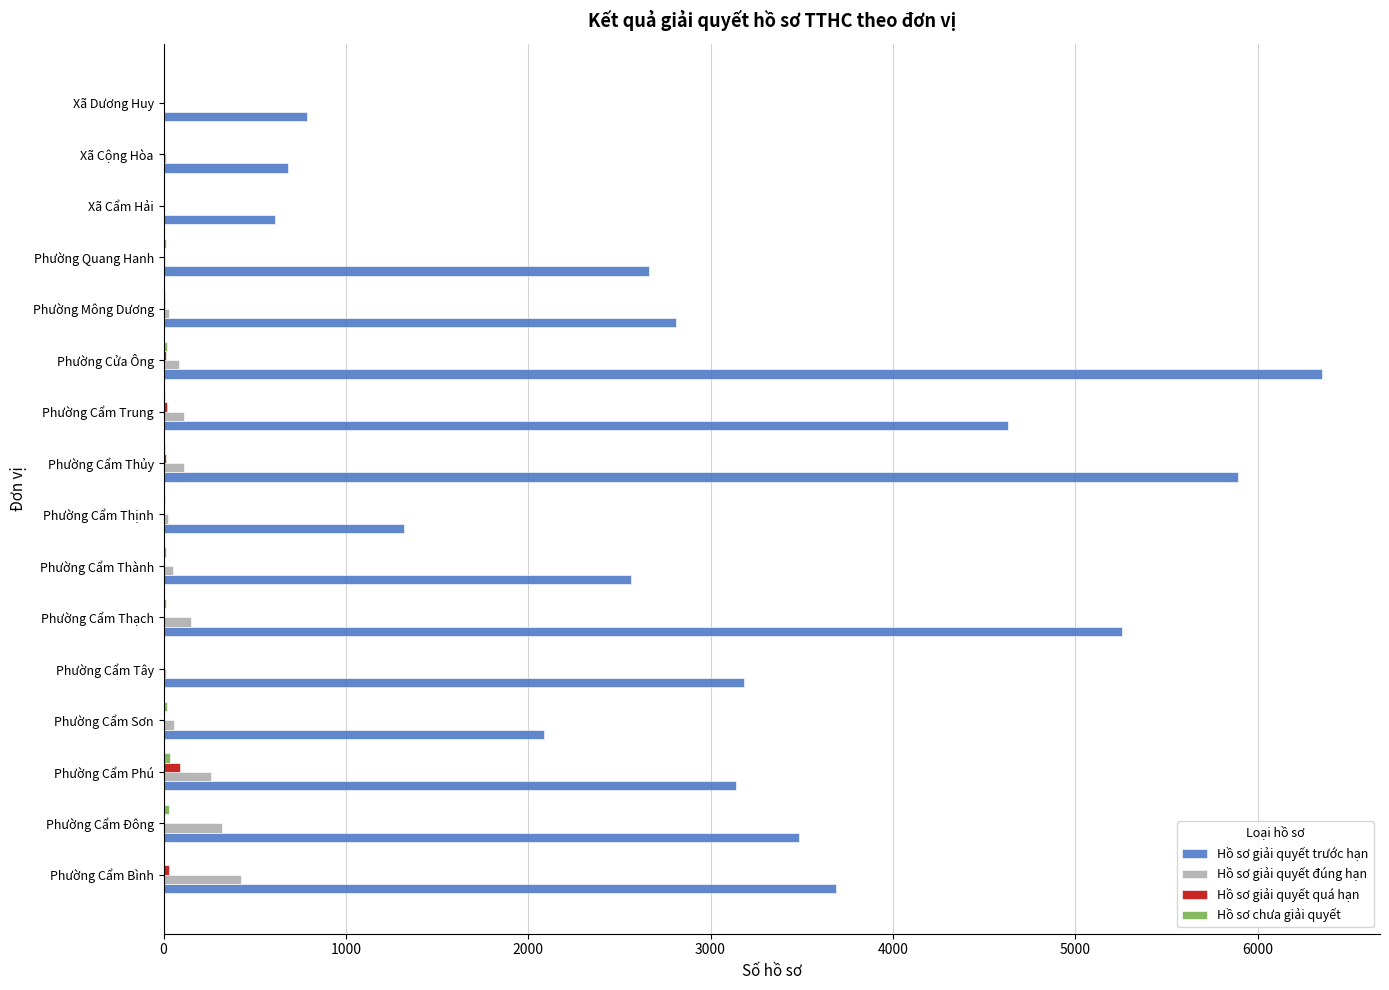

How many distinct data groups are displayed?

4